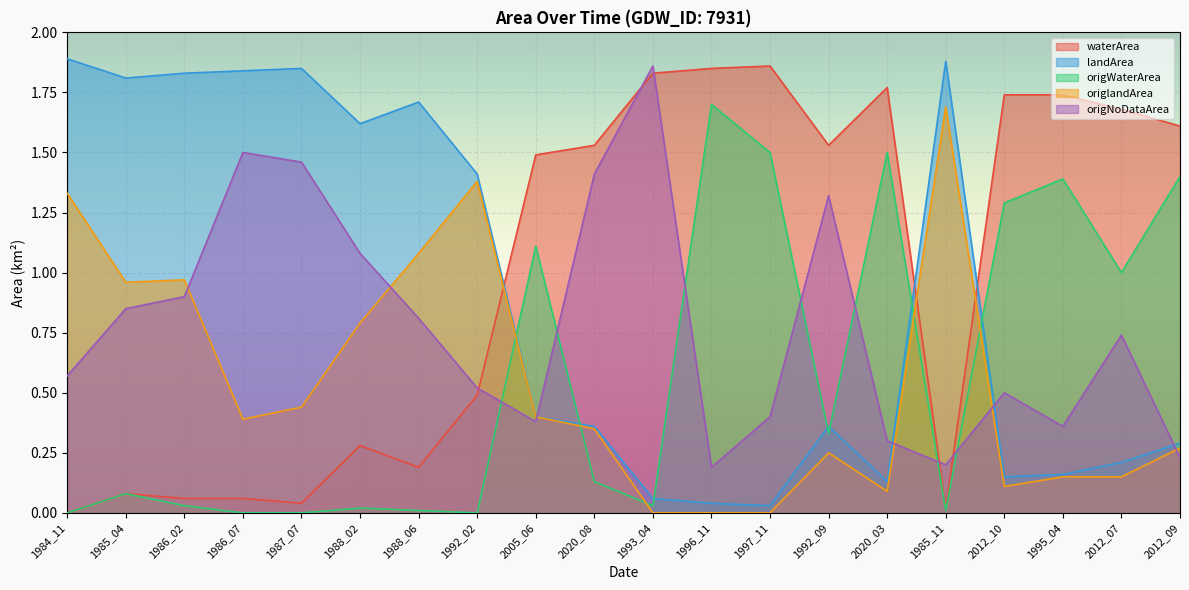

Reading left to right, list all the values displayed in this chart.

waterArea: 0.0	0.1	0.1	0.1	0.0	0.3	0.2	0.5	1.5	1.5	1.8	1.9	1.9	1.5	1.8	0.0	1.7	1.7	1.7	1.6
landArea: 1.9	1.8	1.8	1.8	1.9	1.6	1.7	1.4	0.4	0.4	0.1	0.0	0.0	0.4	0.1	1.9	0.1	0.2	0.2	0.3
origWaterArea: 0.0	0.1	0.0	0.0	0.0	0.0	0.0	0.0	1.1	0.1	0.0	1.7	1.5	0.3	1.5	0.0	1.3	1.4	1.0	1.4
origlandArea: 1.3	1.0	1.0	0.4	0.4	0.8	1.1	1.4	0.4	0.3	0.0	0.0	0.0	0.2	0.1	1.7	0.1	0.1	0.1	0.3
origNoDataArea: 0.6	0.8	0.9	1.5	1.5	1.1	0.8	0.5	0.4	1.4	1.9	0.2	0.4	1.3	0.3	0.2	0.5	0.4	0.7	0.2